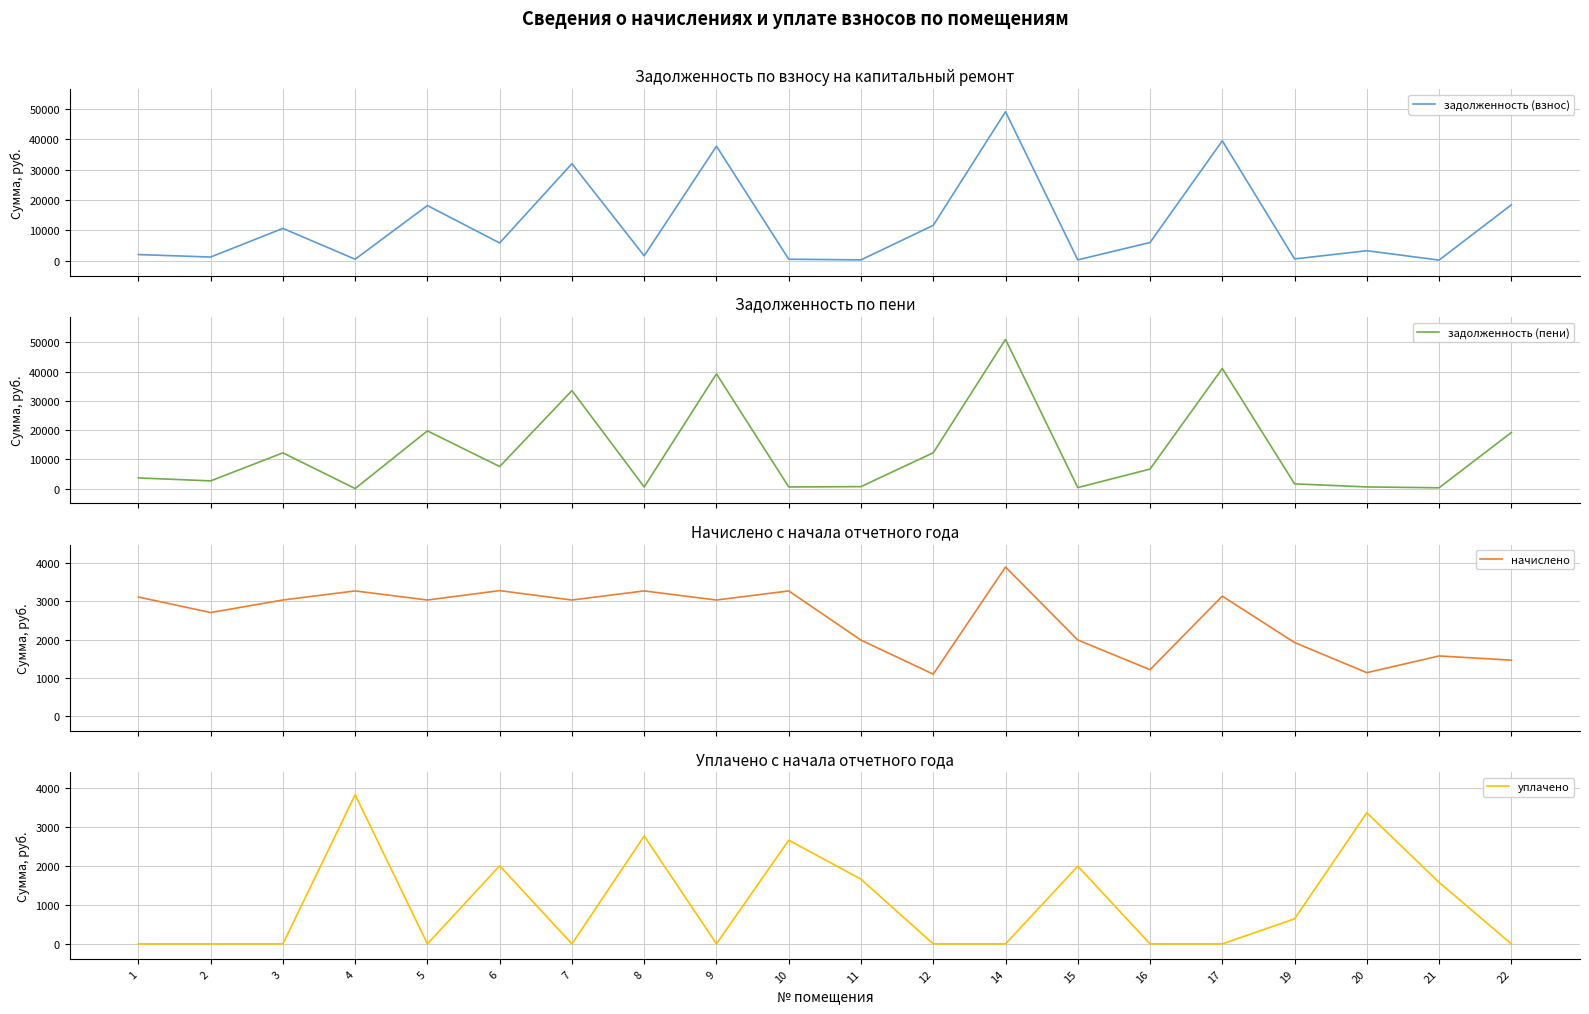

Where is the first local minimum for уплачено?

5